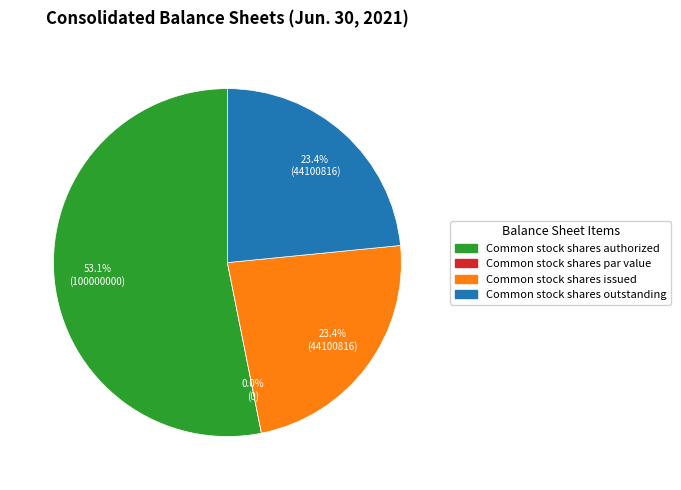

How many slices are in this pie chart?

4